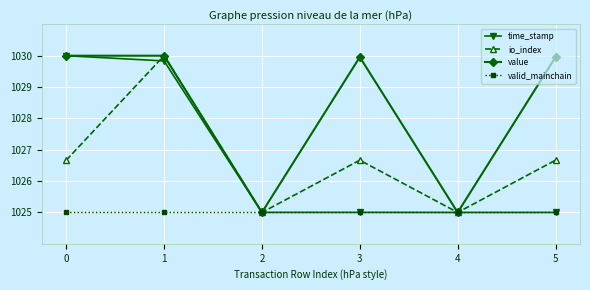

At which category is the sum across all series the highest?

1